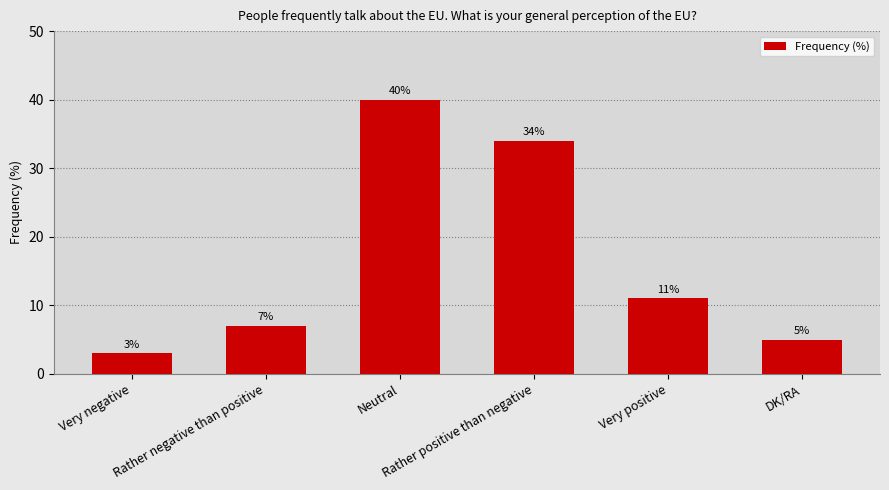

What is the label of the 2nd bar from the left?

Rather negative than positive